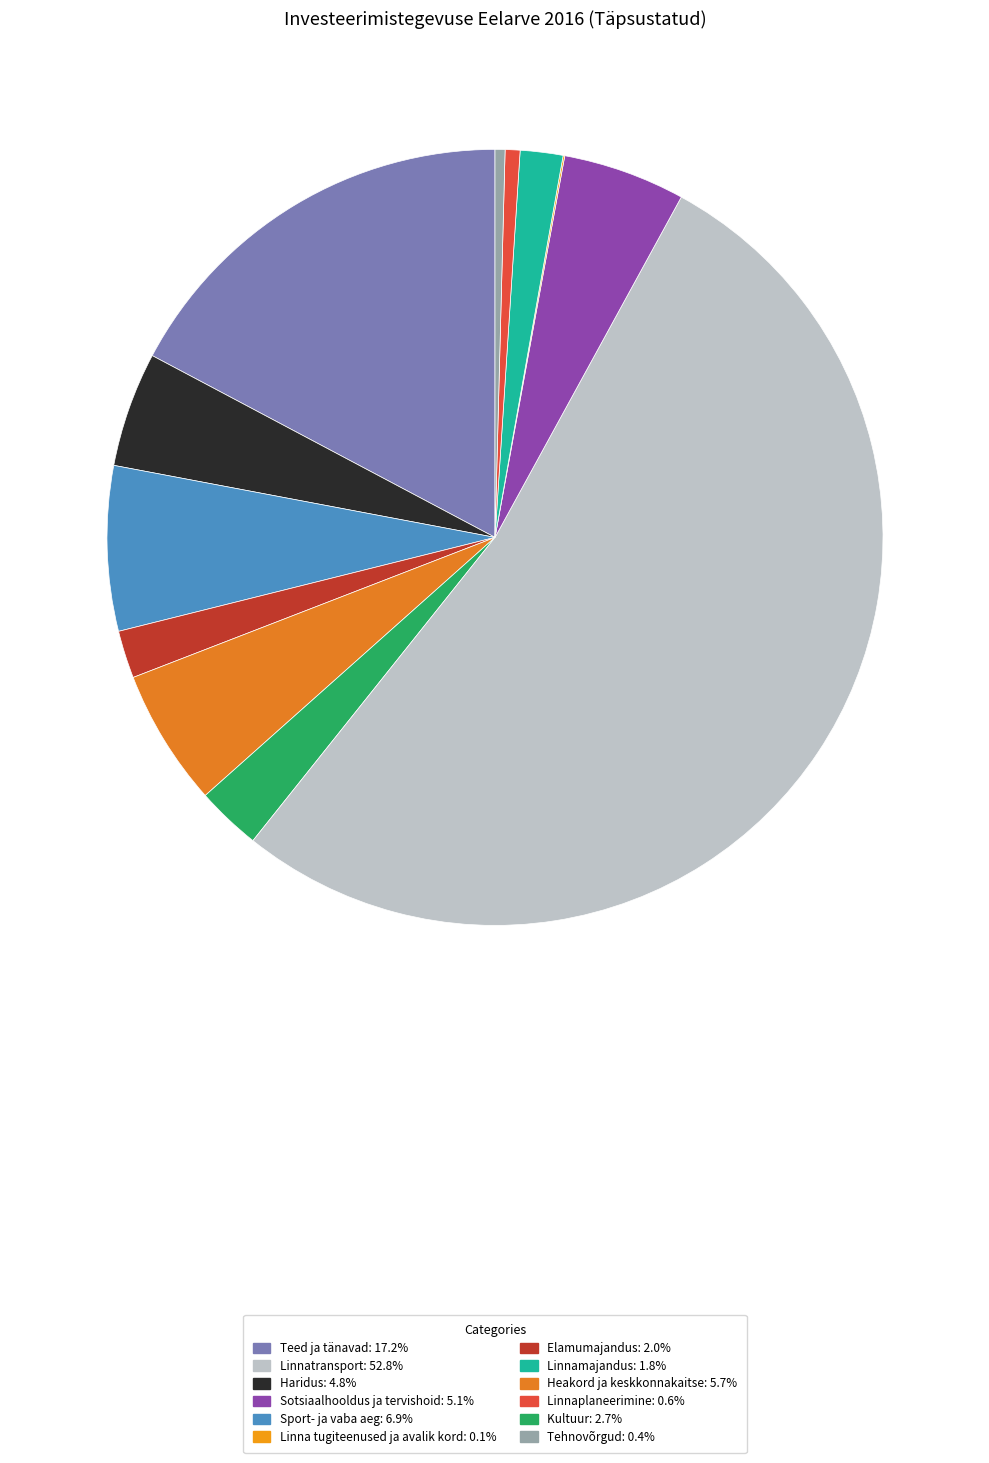

Is there any slice that represents more than half of the pie?

Yes